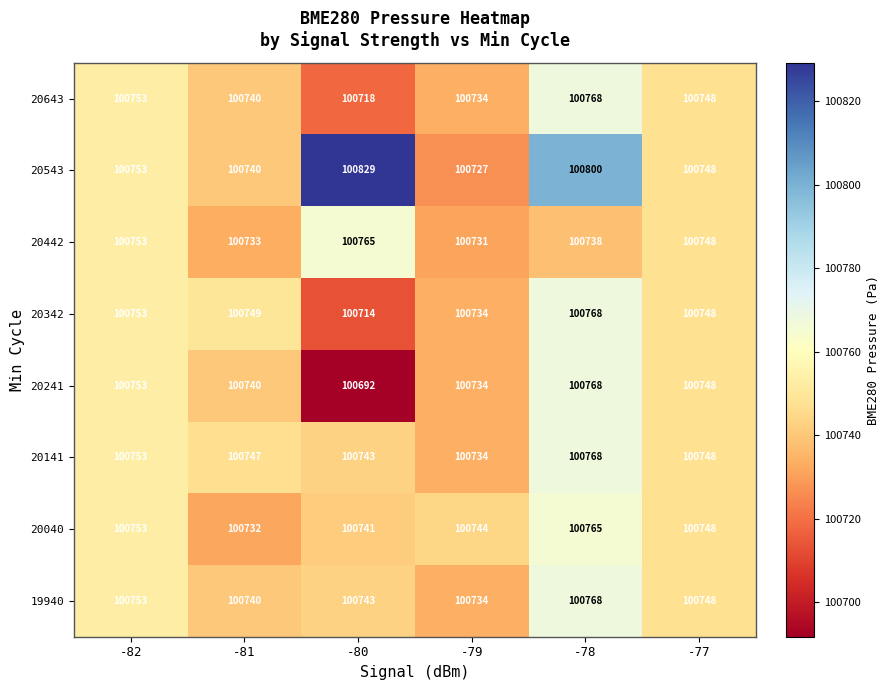

What is the difference between the maximum and minimum values in the 20141 series?

34